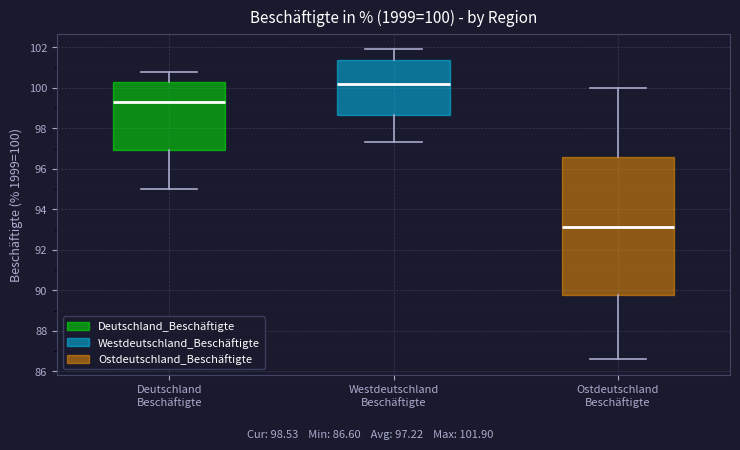

Which box's median line is the lowest?

Ostdeutschland Beschäftigte